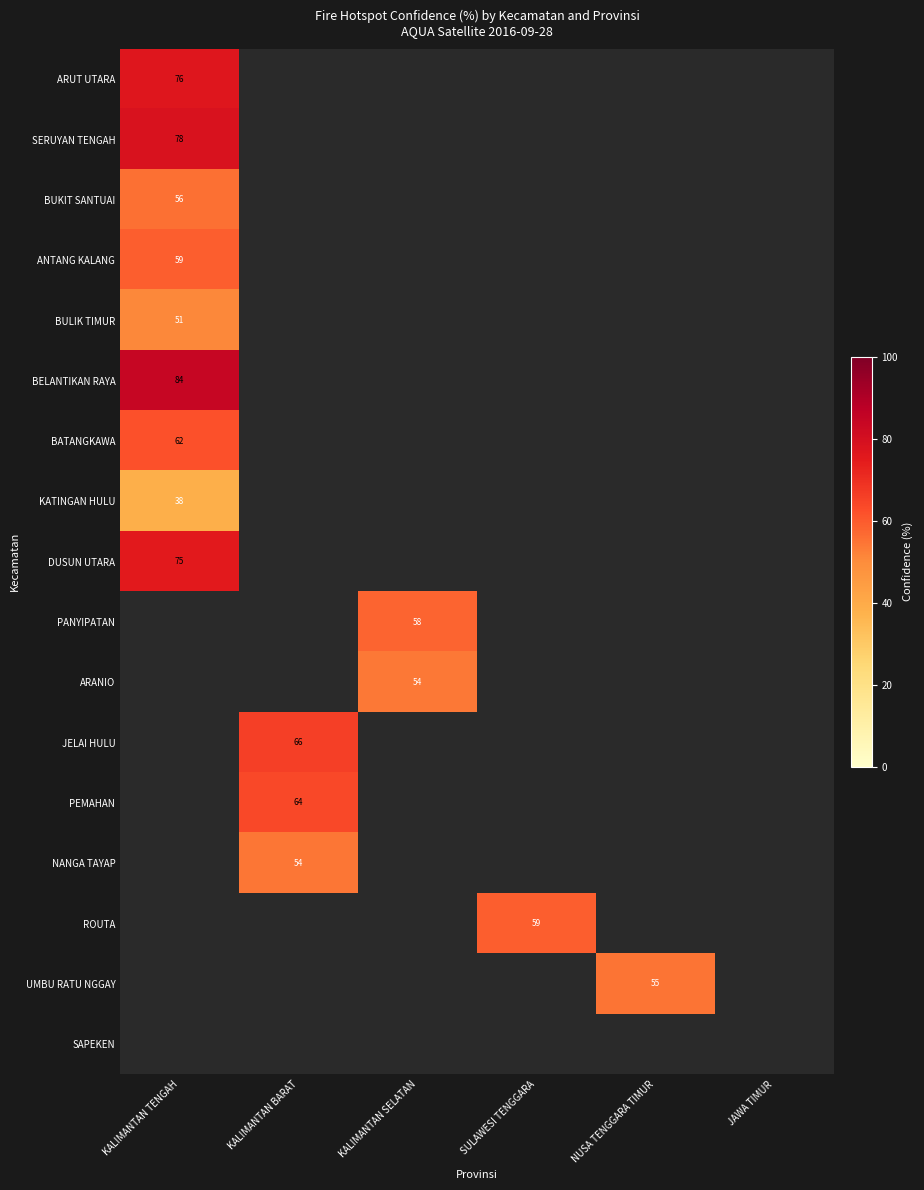

What is the maximum value shown in the chart?

84.0